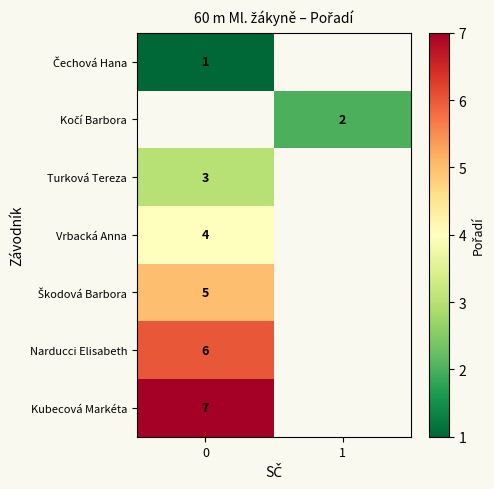

Count the number of categories in the chart.

2